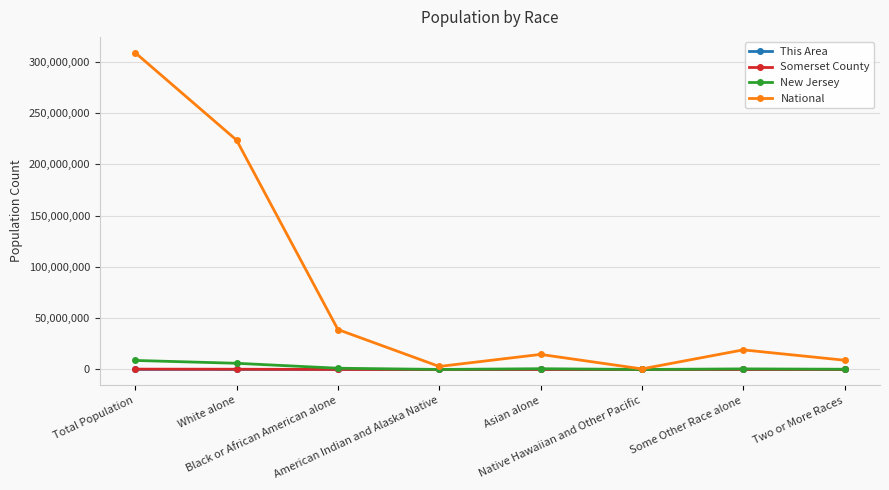

Which series has the largest range (max minus min)?

National